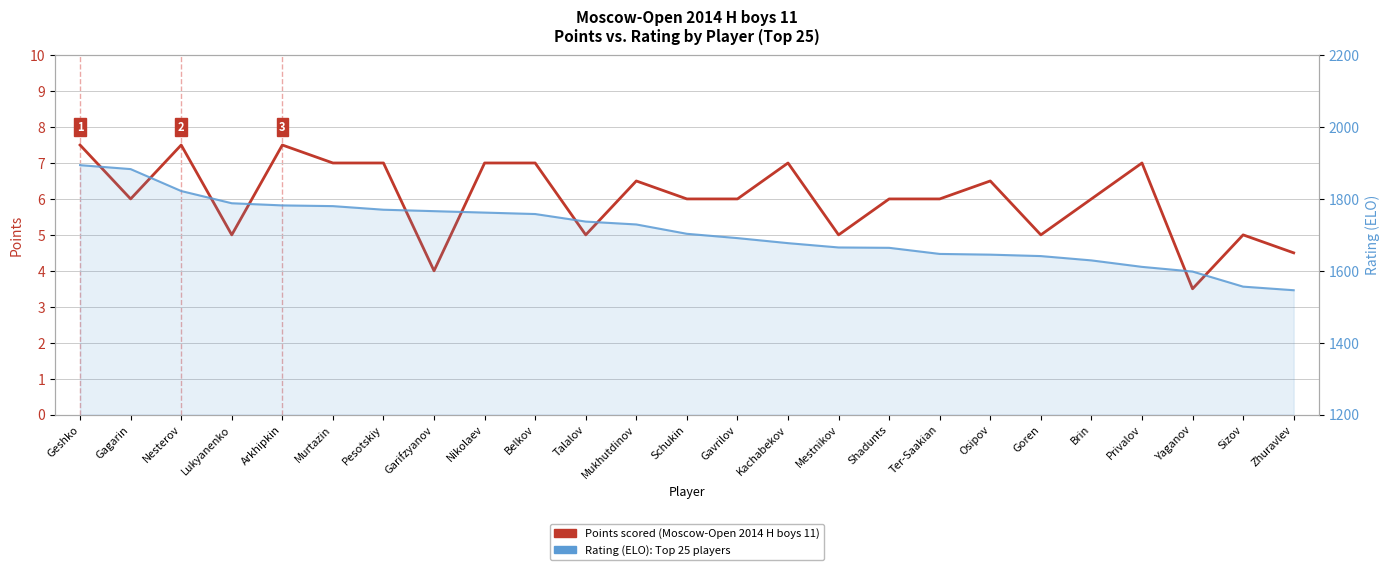

Read the Points scored value at Pesotskiy.

7.0